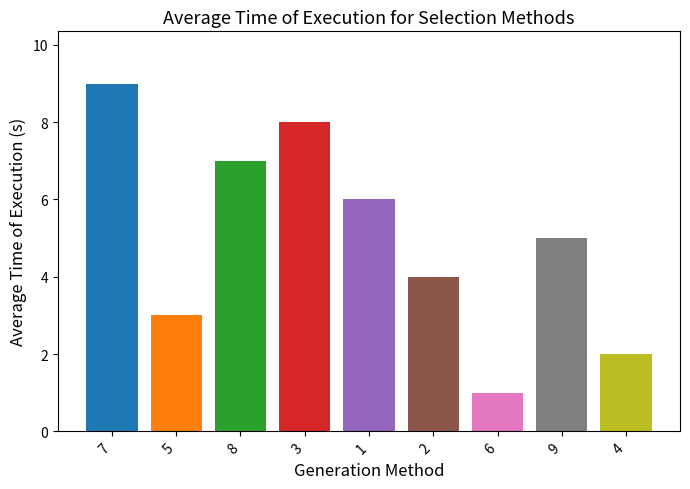

Approximately how many times larger is the value at 7 compared to 5?

3.0